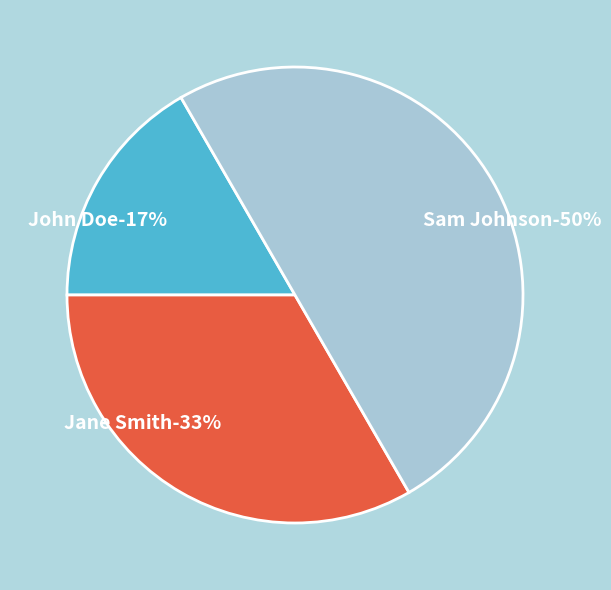

What is the largest slice in the pie chart?

Sam Johnson